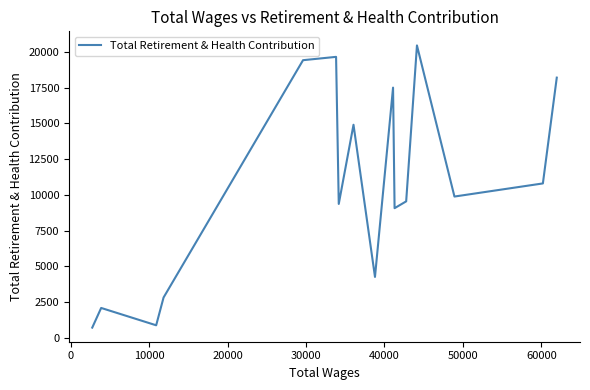

What is the minimum value shown in the chart?

711